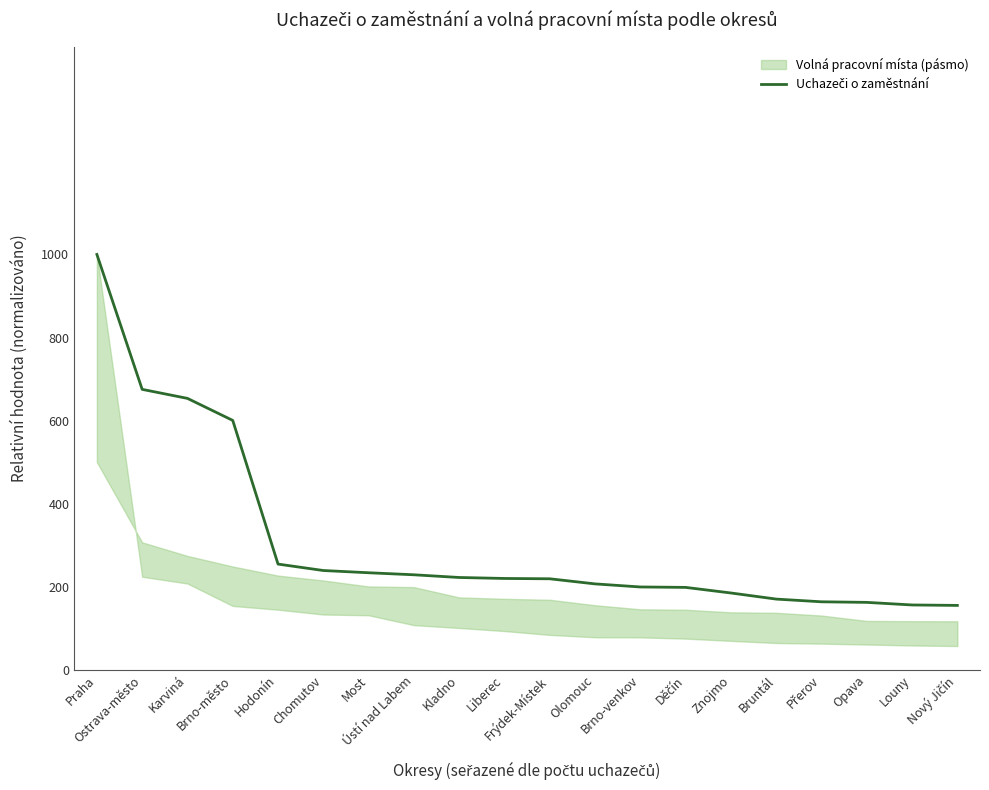

Reading left to right, list all the values displayed in this chart.

Praha=1000.0	Ostrava-město=675.2	Karviná=653.4	Brno-město=600.4	Hodonín=254.5	Chomutov=239.0	Most=233.7	Ústí nad Labem=228.8	Kladno=222.3	Liberec=219.9	Frýdek-Místek=219.1	Olomouc=206.8	Brno-venkov=199.4	Děčín=198.4	Znojmo=185.0	Bruntál=170.2	Přerov=163.7	Opava=162.3	Louny=156.1	Nový Jičín=155.0